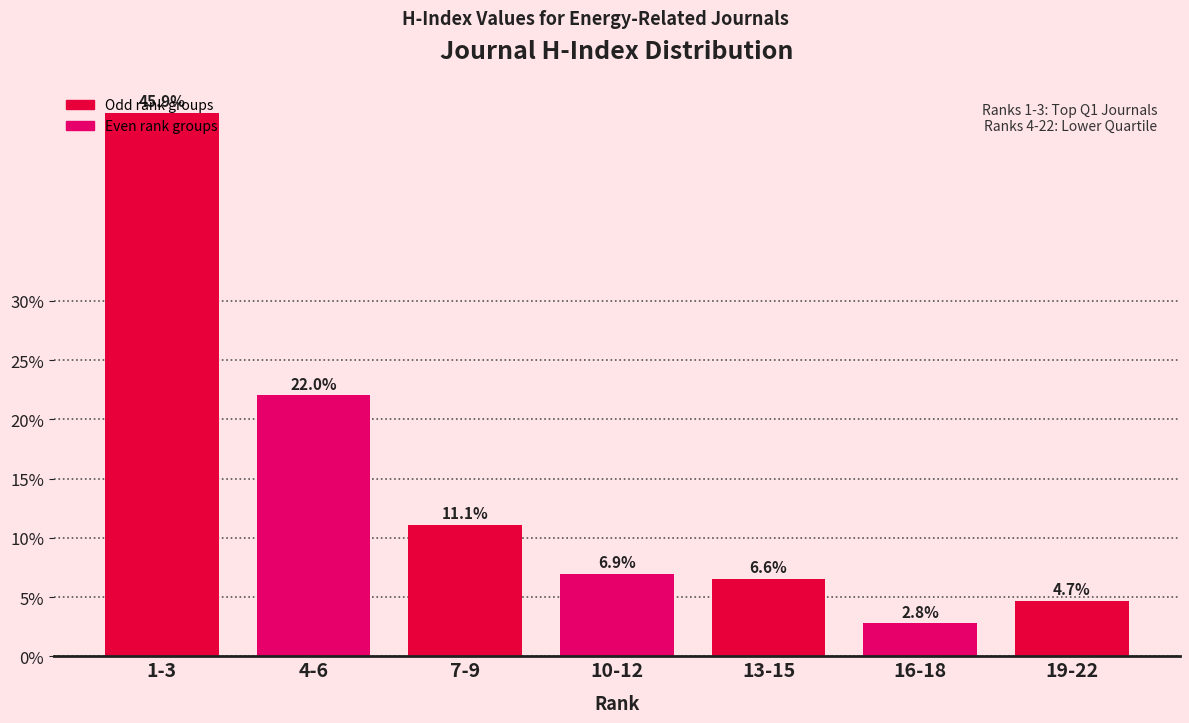

What is the difference between the second highest and second lowest values?

17.3